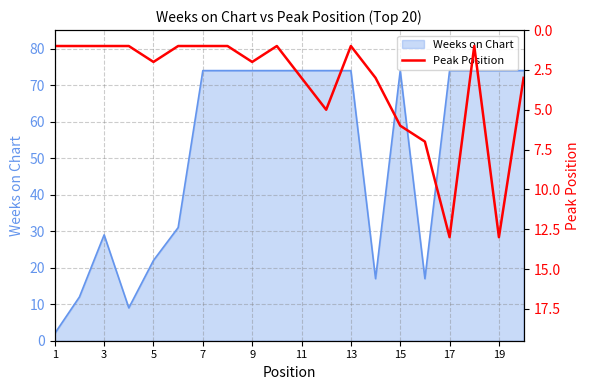

The value of Weeks on Chart at 11 is 38. True or false?

False